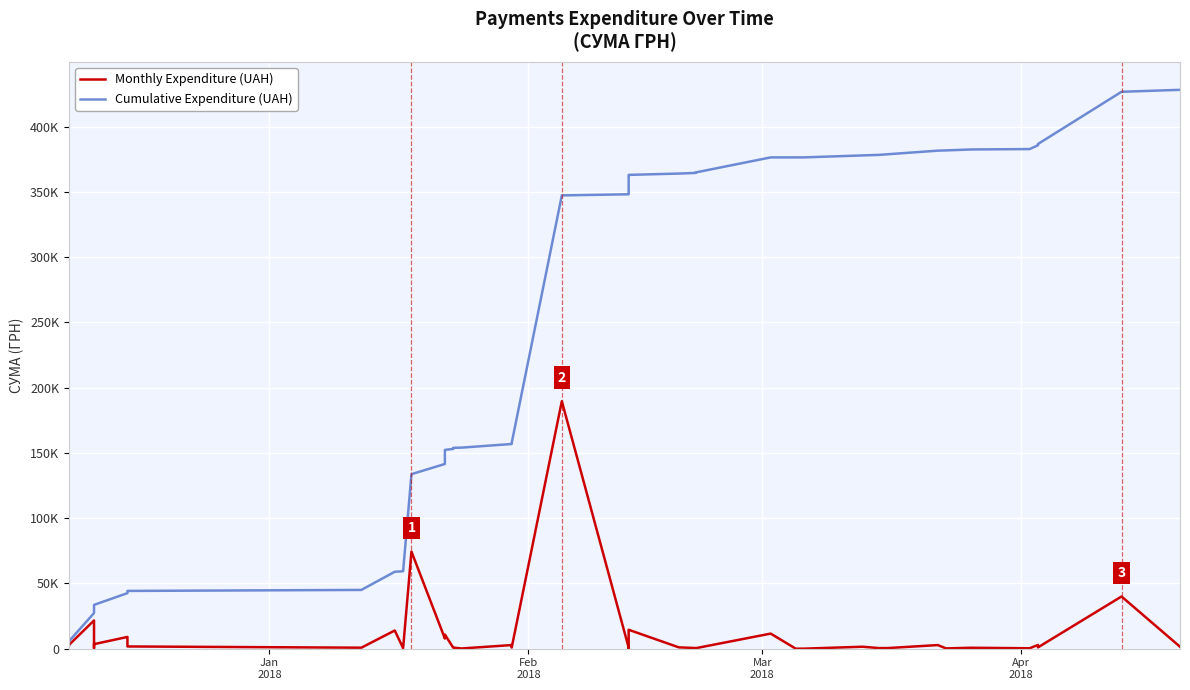

What is the highest value of the Cumulative Expenditure (UAH) series?

428293.0